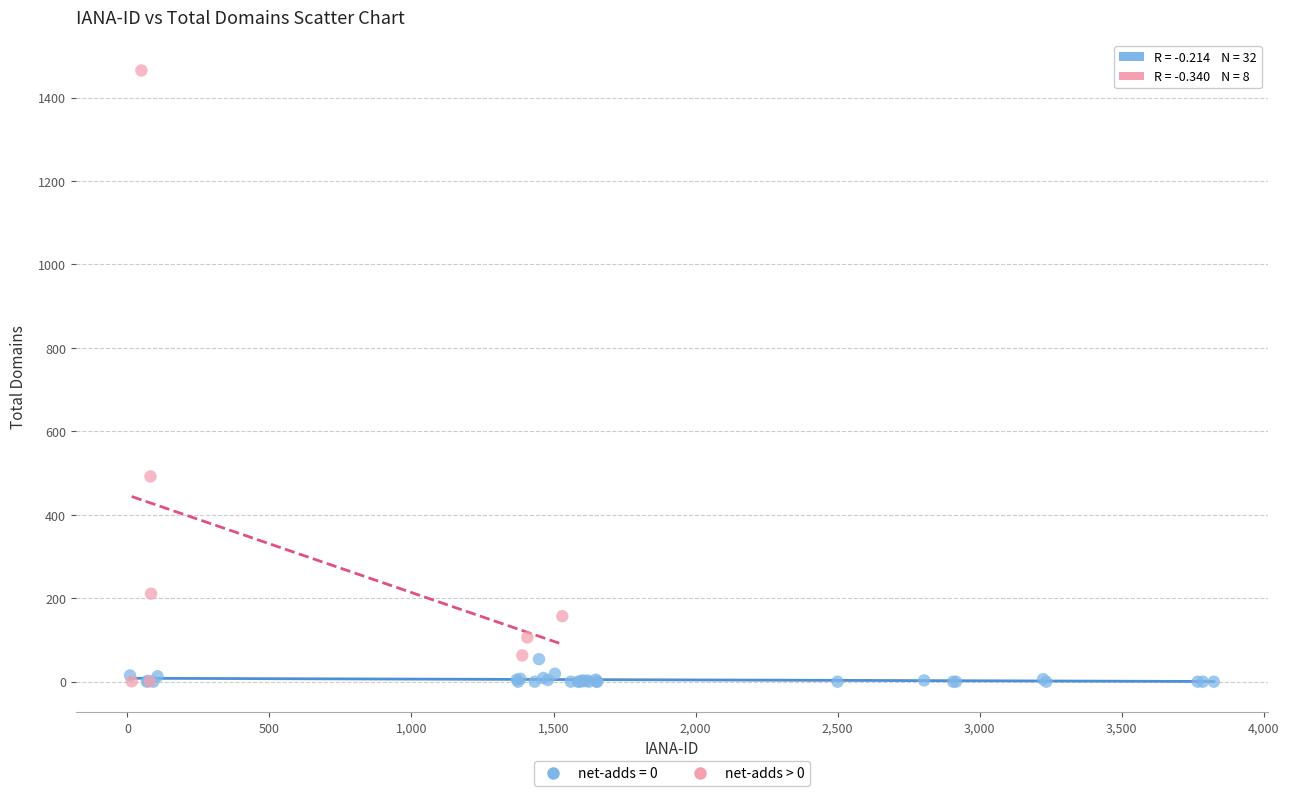

Which series contains the highest Y value?

net-adds > 0